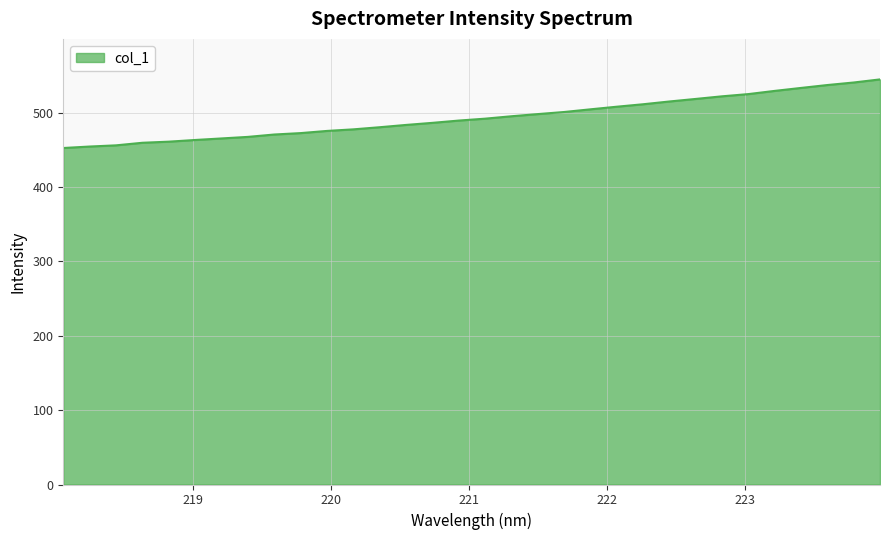

What is the greatest value displayed?

544.7